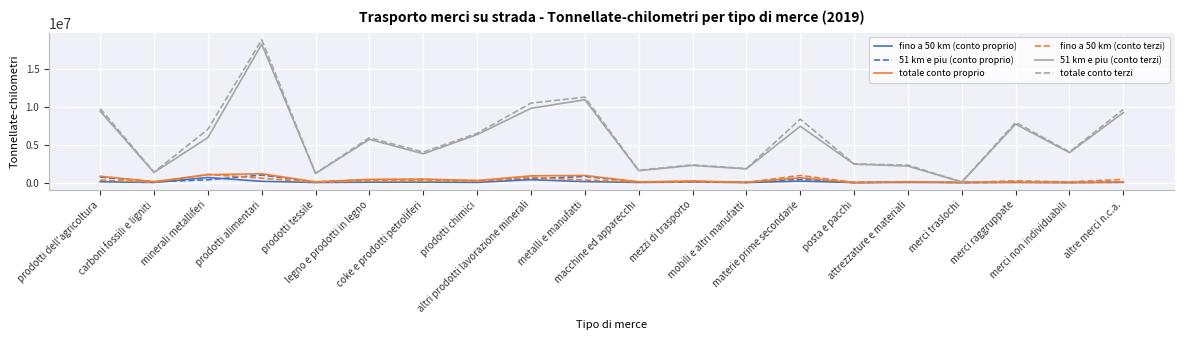

What is the maximum value shown in the chart?

18882640